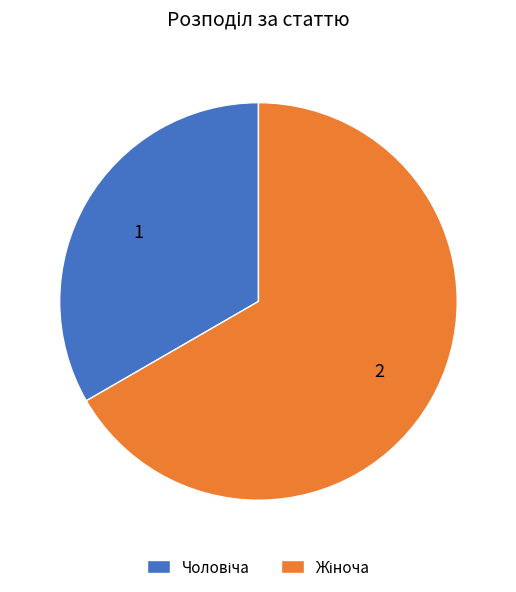

To the nearest percent, what is the difference between the Чоловіча and Жіноча slice percentages?

33%